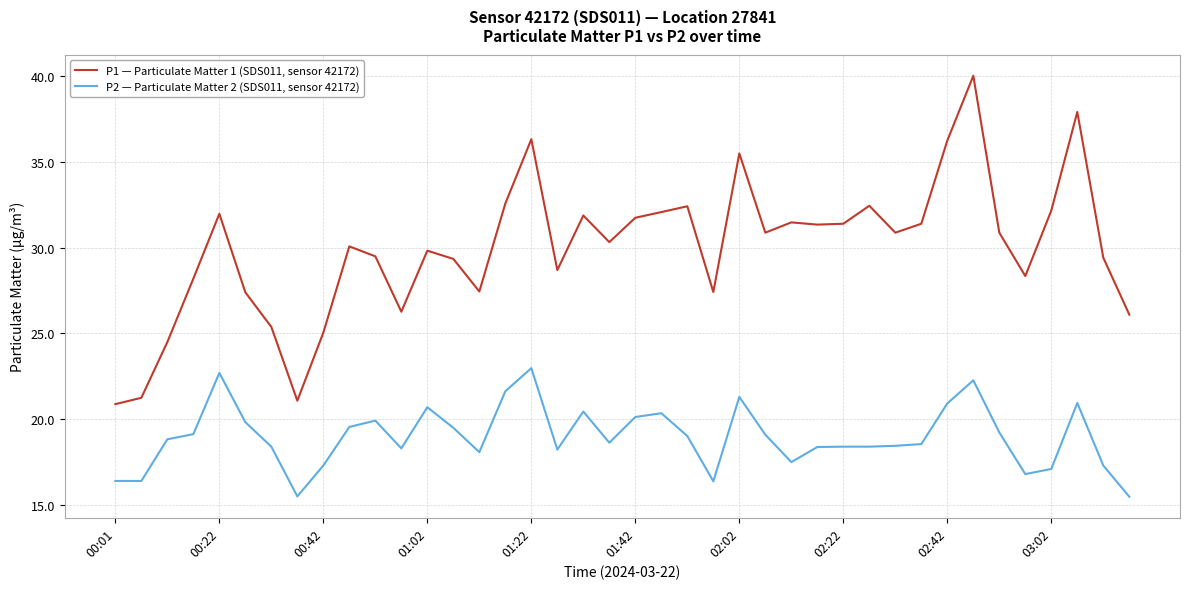

True or false: P1 — Particulate Matter 1 (SDS011, sensor 42172) has more than 1 points higher than both neighbors.

True